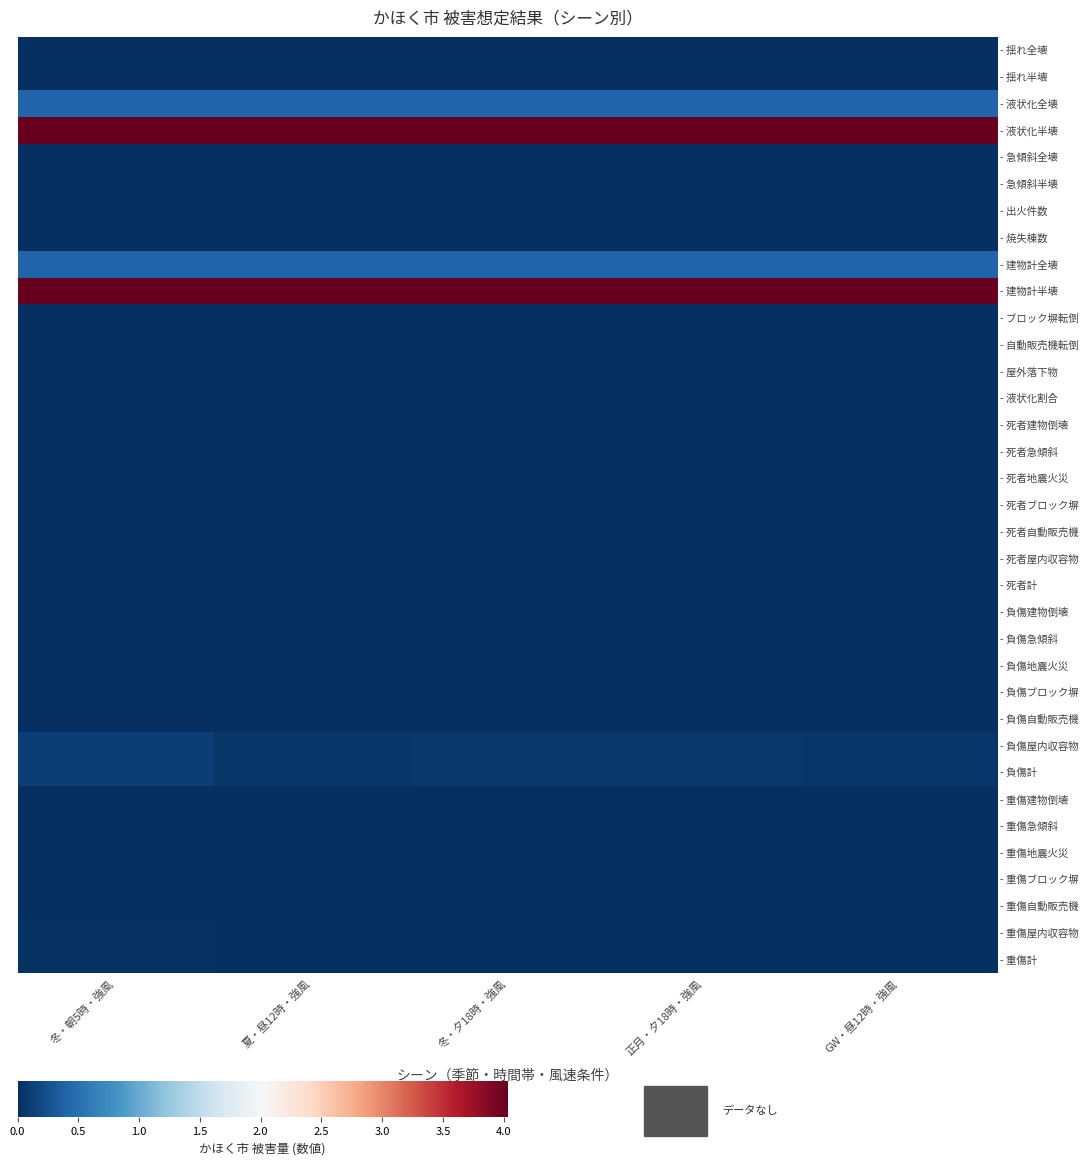

At which category does the chart reach its peak across all series?

冬・朝5時・強風